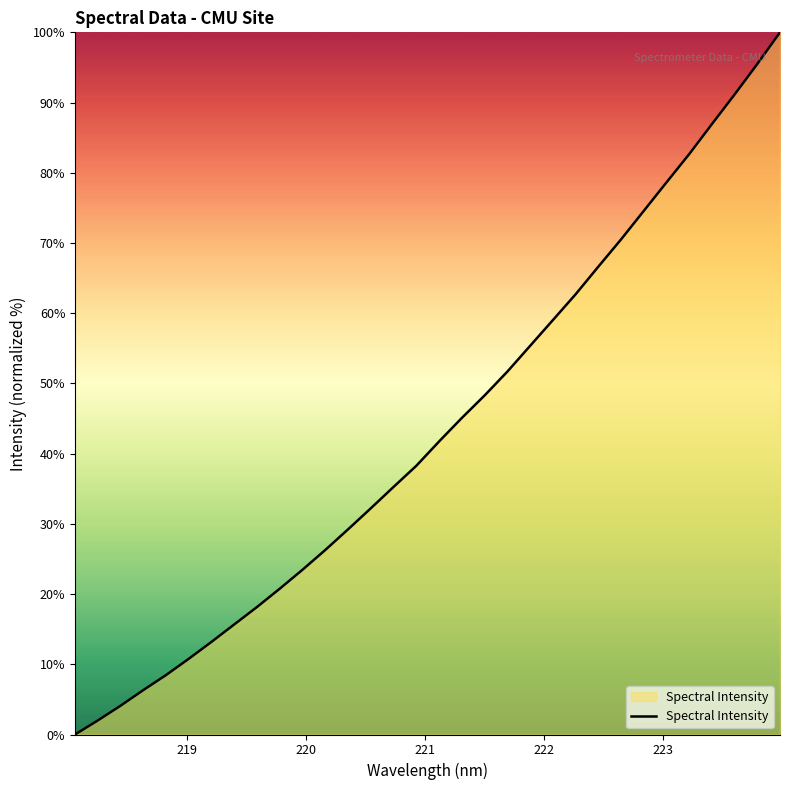

What is the greatest value displayed?

100.0